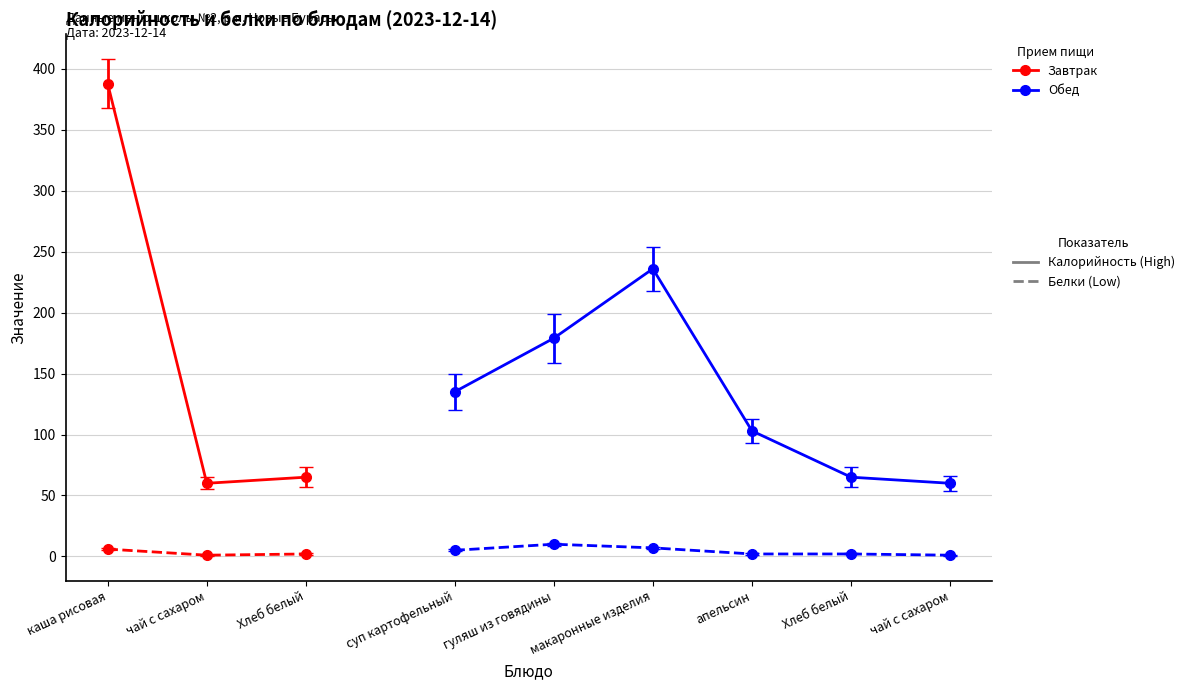

How many values in the Белки_завтрак series are below 2?

1